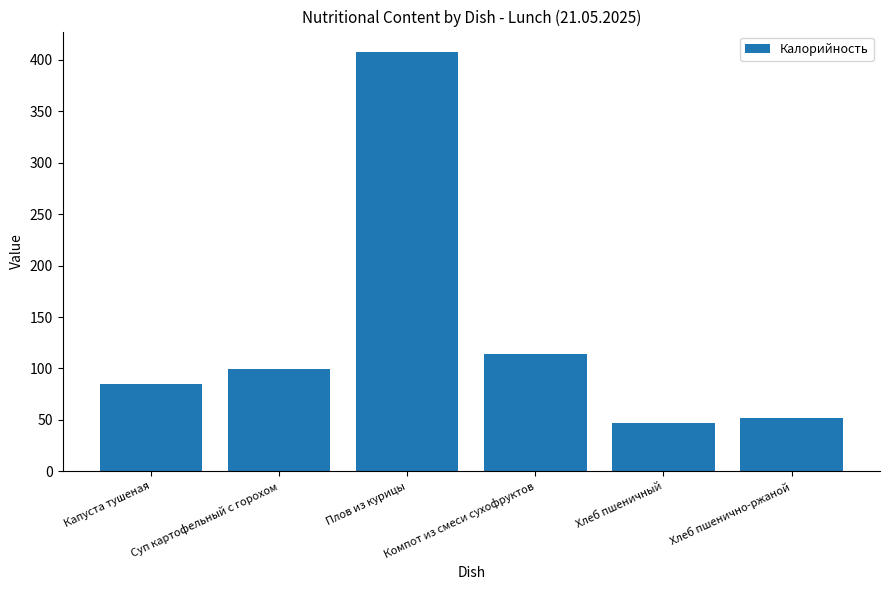

List the labels in order of value, largest first.

Плов из курицы, Компот из смеси сухофруктов, Суп картофельный с горохом, Капуста тушеная, Хлеб пшенично-ржаной, Хлеб пшеничный